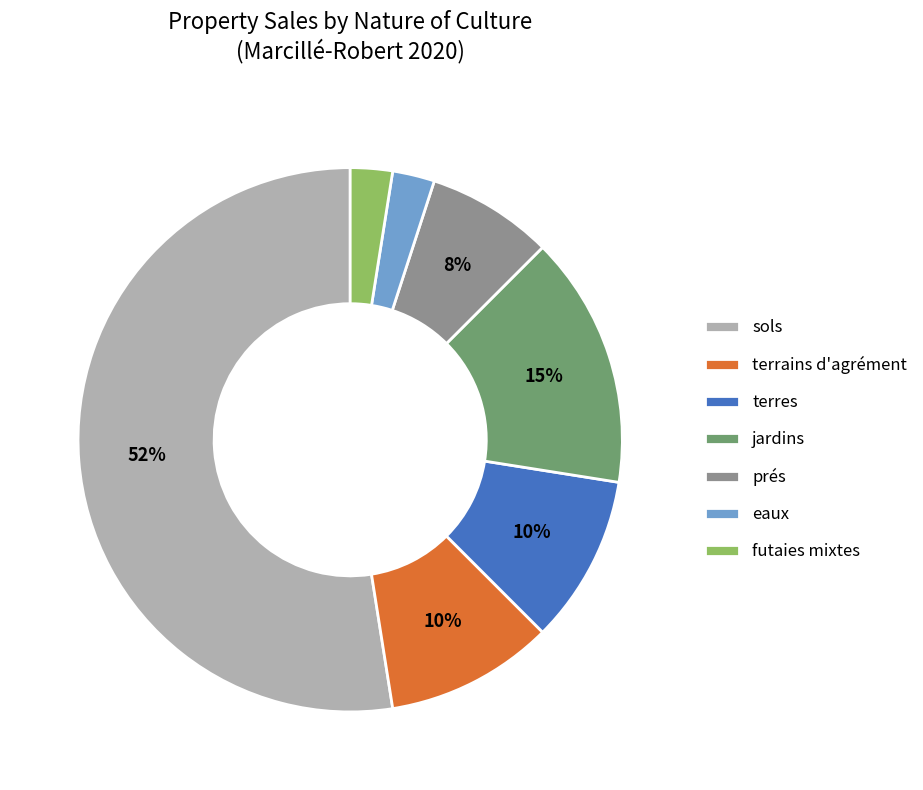

How many segments does this pie chart have?

7